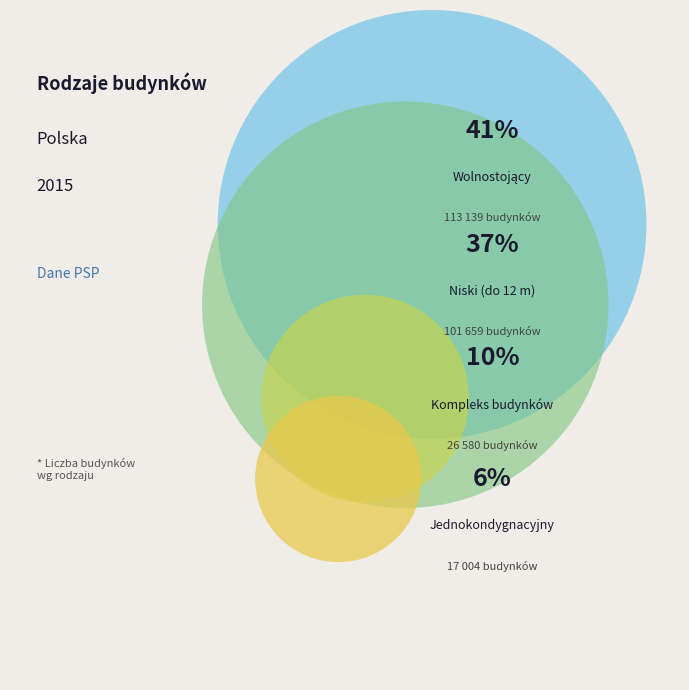

Is it true that Wysoki (W - od 25 do 55 m) is 1% of the pie?

False